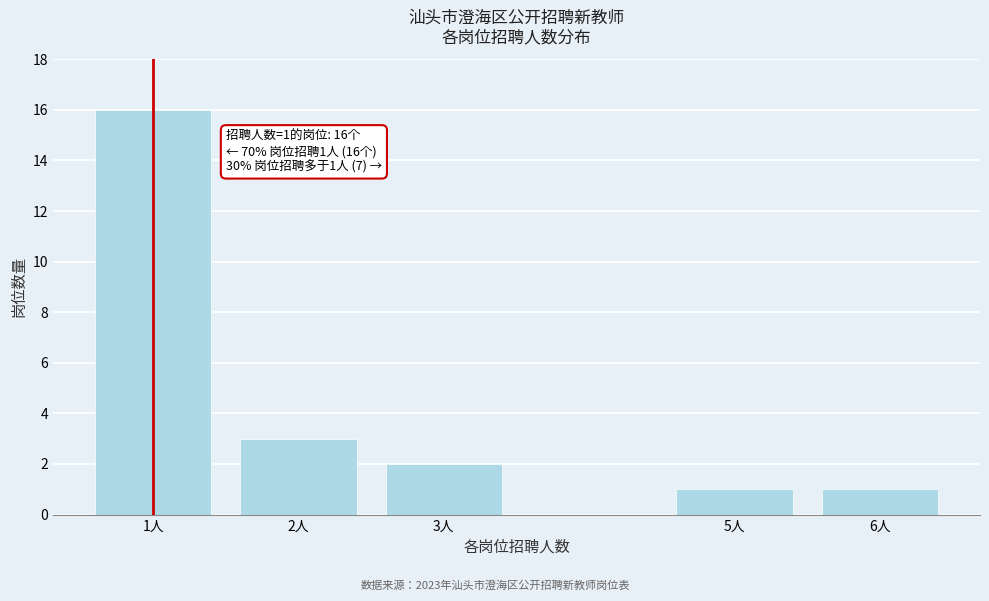

Reading right to left, extract all data points from this chart.

6人=1	5人=1	3人=2	2人=3	1人=16